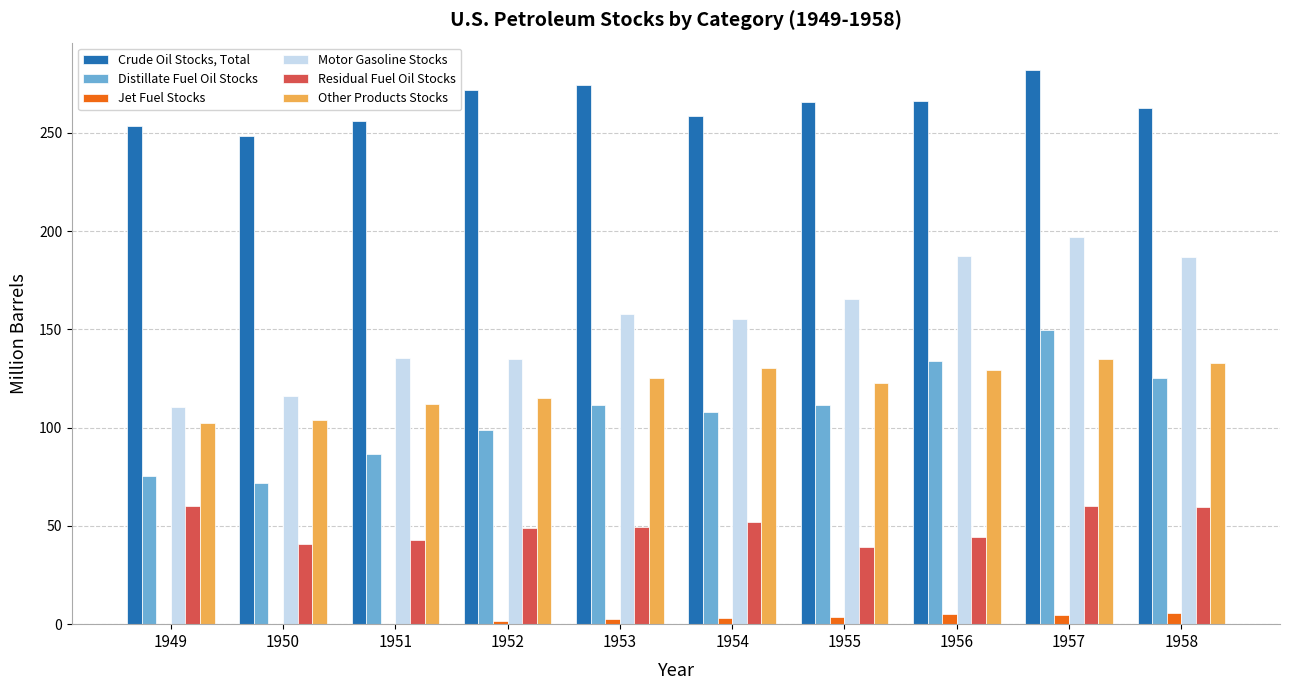

Is it true that Motor Gasoline Stocks equals 187.3 at 1956?

True